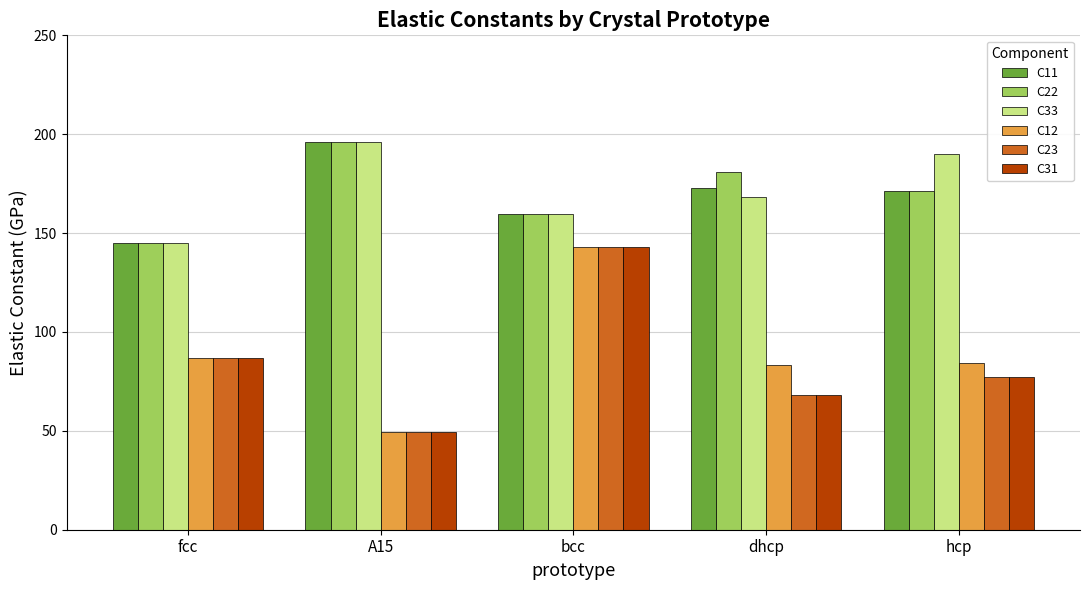

How many bars are there in each group?

6